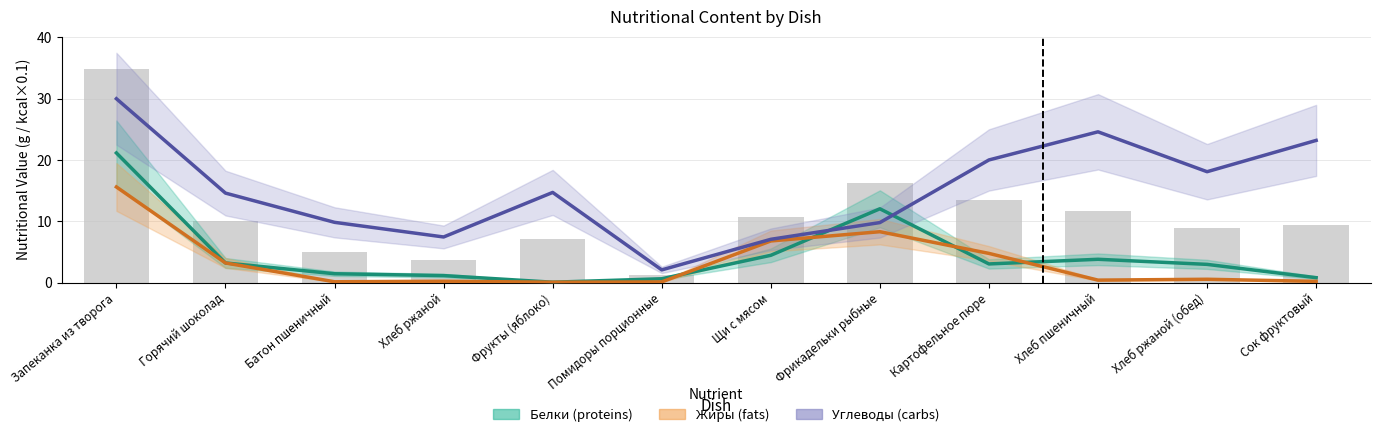

What is the difference between the second highest and minimum values in the Жиры series?

8.2